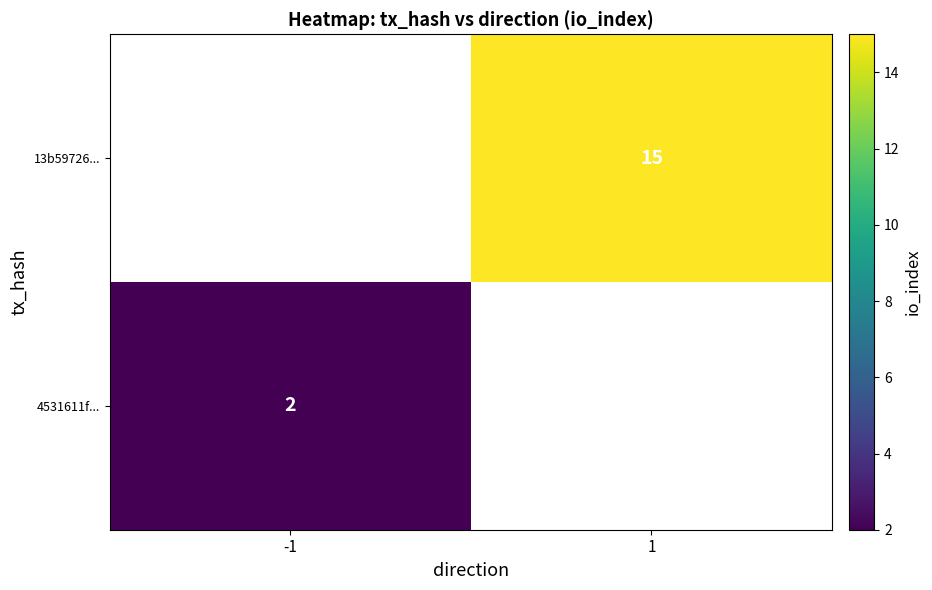

What is the maximum value shown in the chart?

15.0